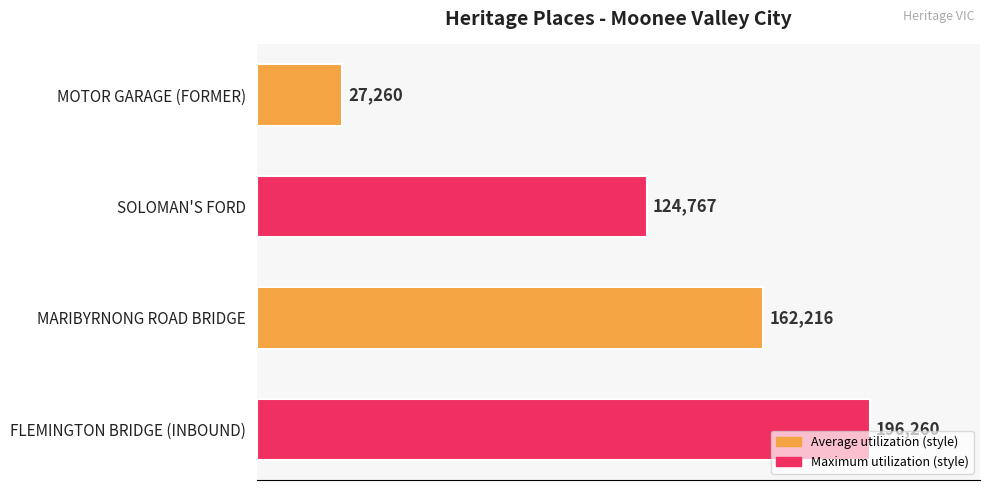

Reading top to bottom, what are all the values shown in this chart?

MOTOR GARAGE (FORMER)=27260	SOLOMAN'S FORD=124767	MARIBYRNONG ROAD BRIDGE=162216	FLEMINGTON BRIDGE (INBOUND)=196260